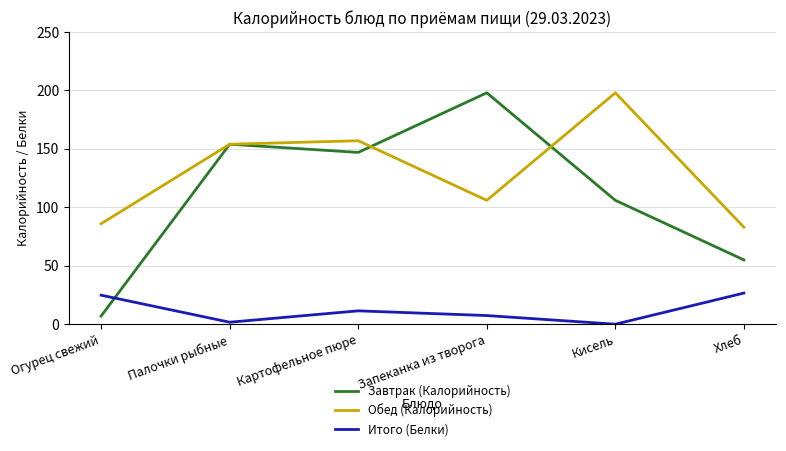

What is the difference between the second highest and second lowest values in the Обед (Калорийность) series?

71.0